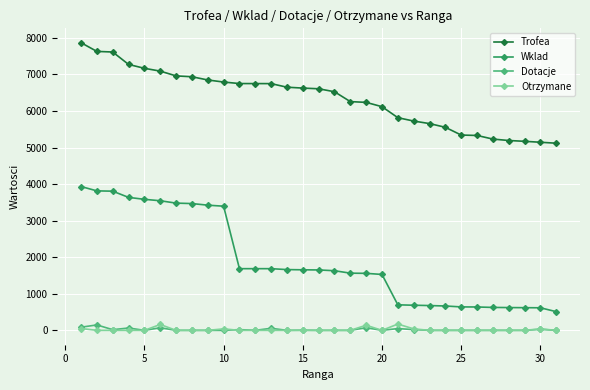

At how many categories does at least one series exceed 5431?

24